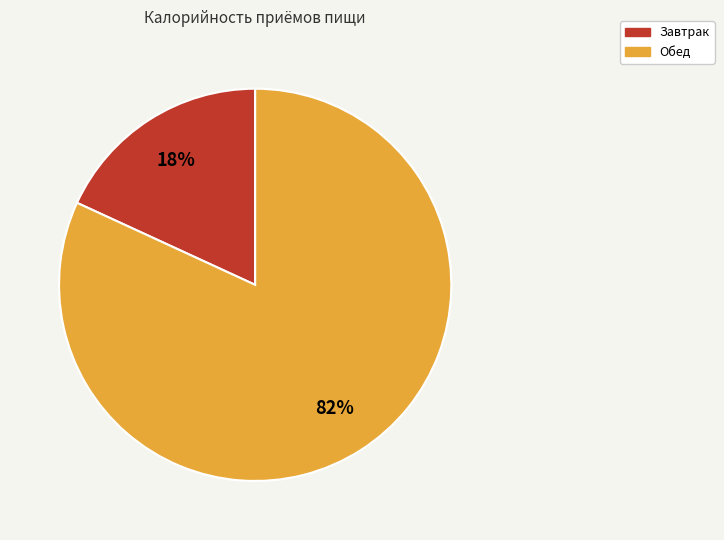

True or false: Завтрак accounts for 29% of the total.

False